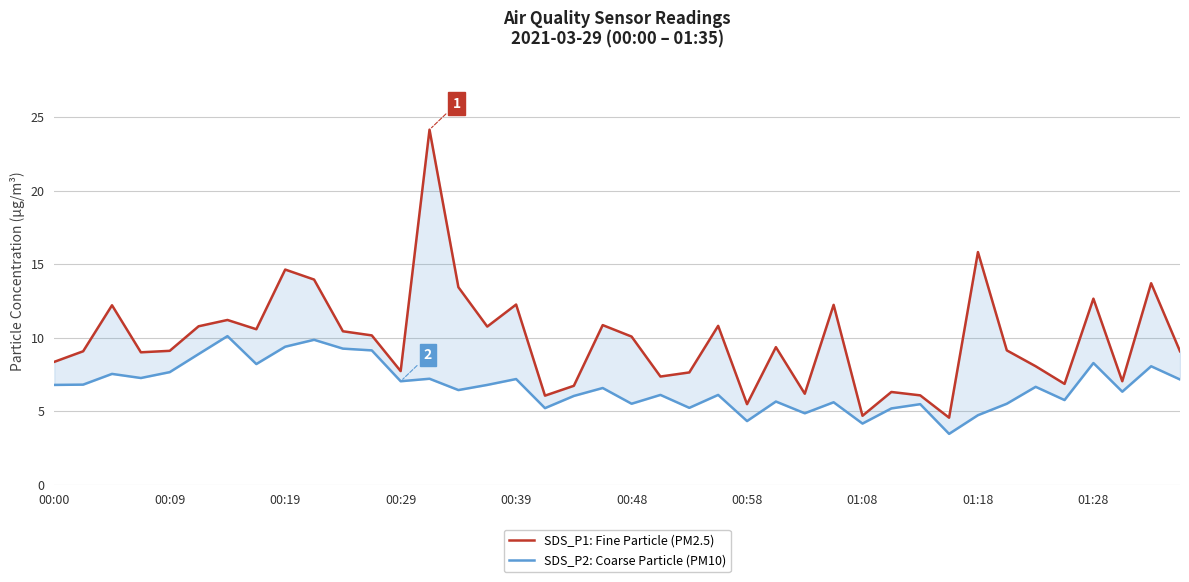

How many data points in SDS_P2: Coarse Particle (PM10) are less than 6?

14